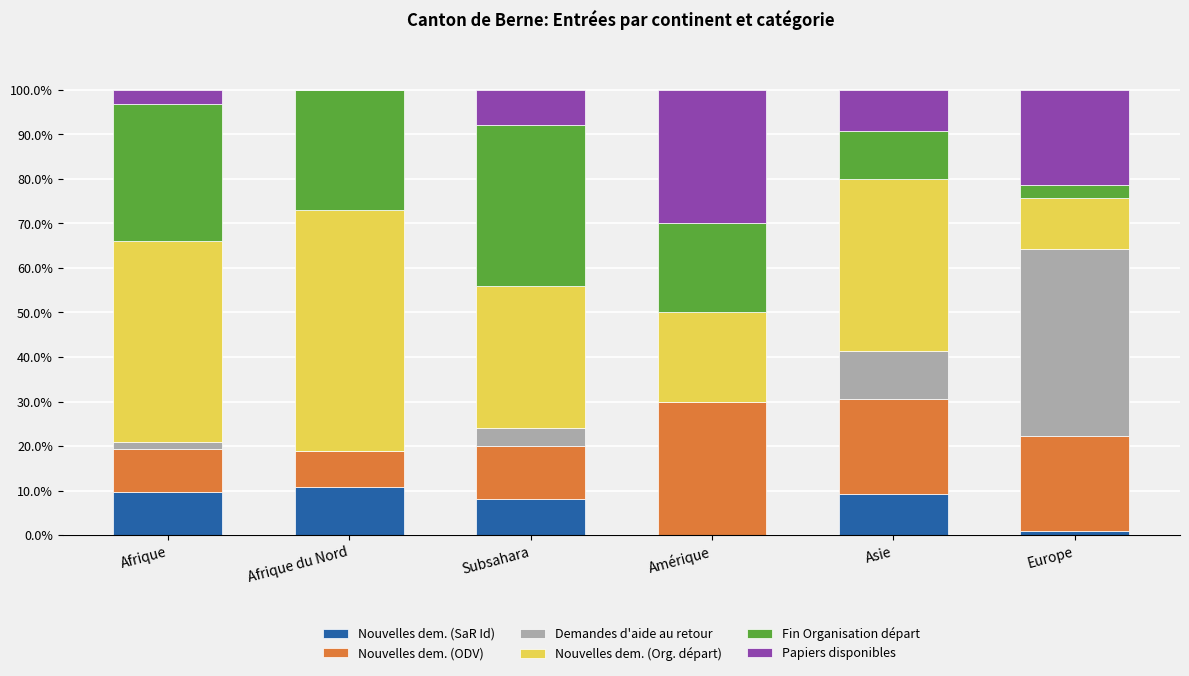

What is the highest value of the Nouvelles dem. (SaR Id) series?

10.8